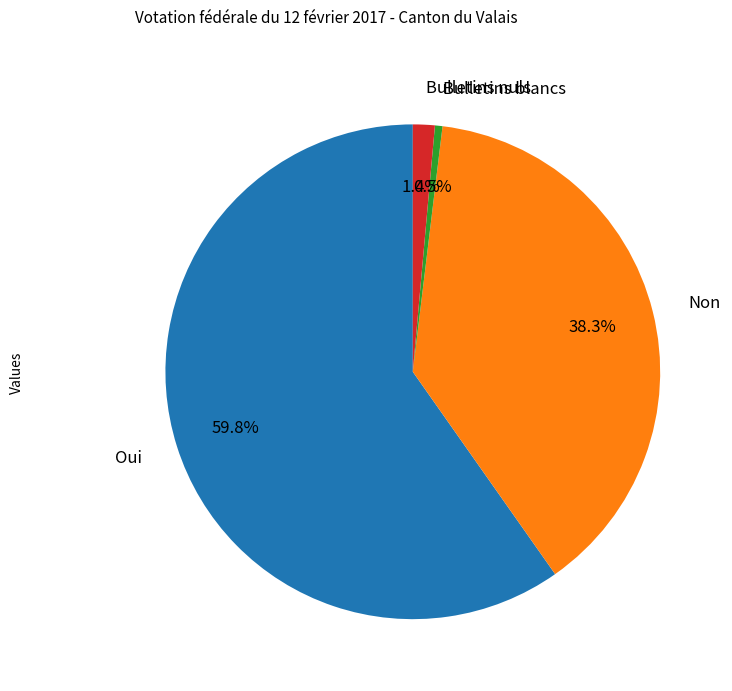

Does any single category account for the majority?

Yes